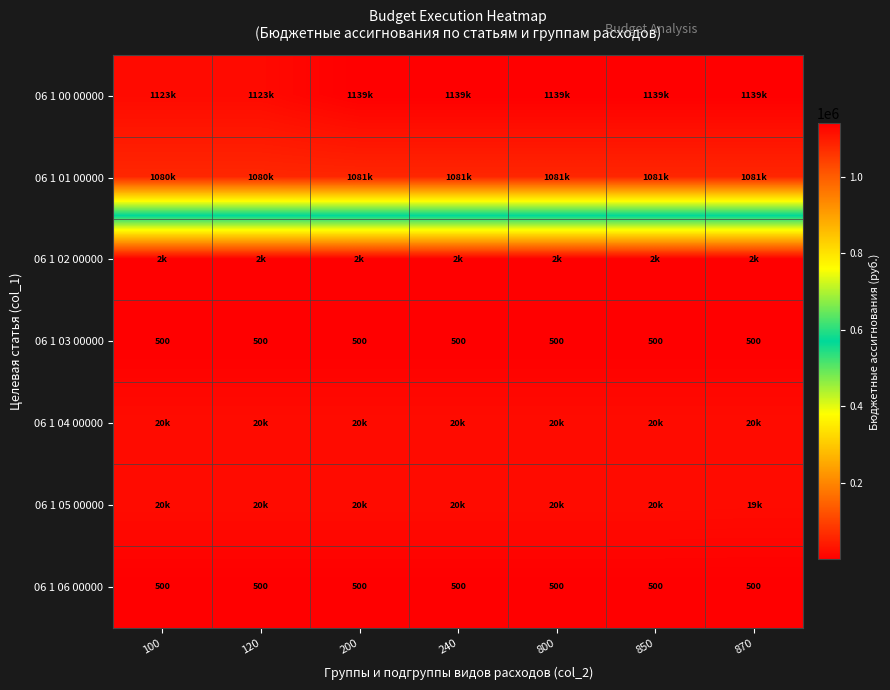

Which has a higher value, 240 or 800?

240